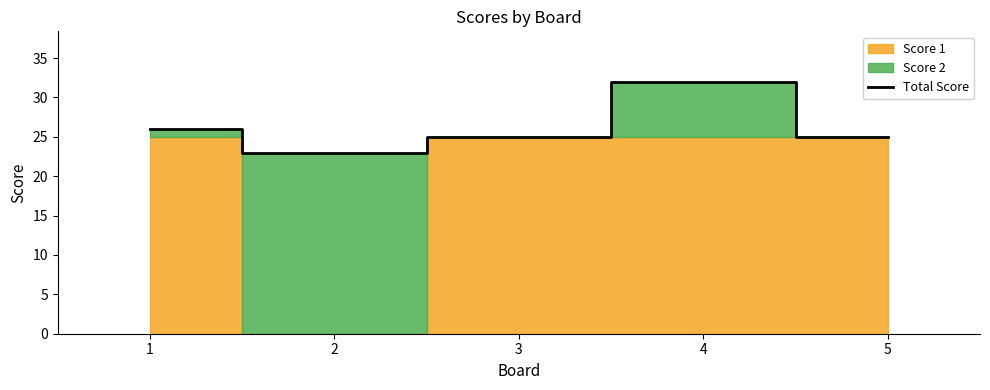

At which category does the chart reach its minimum across all series?

2